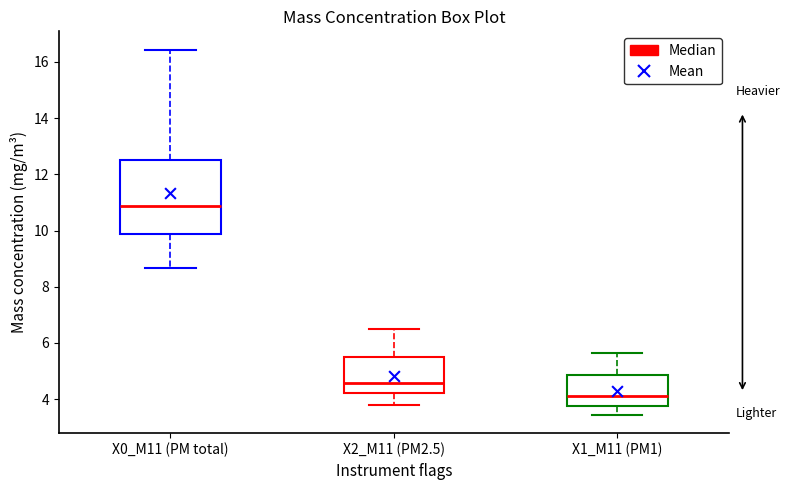

Where is the upper edge of the box for X2_M11 (PM2.5) on the y-axis? The values are not printed on the chart, so give them approximately, as read against the axis.

5.6